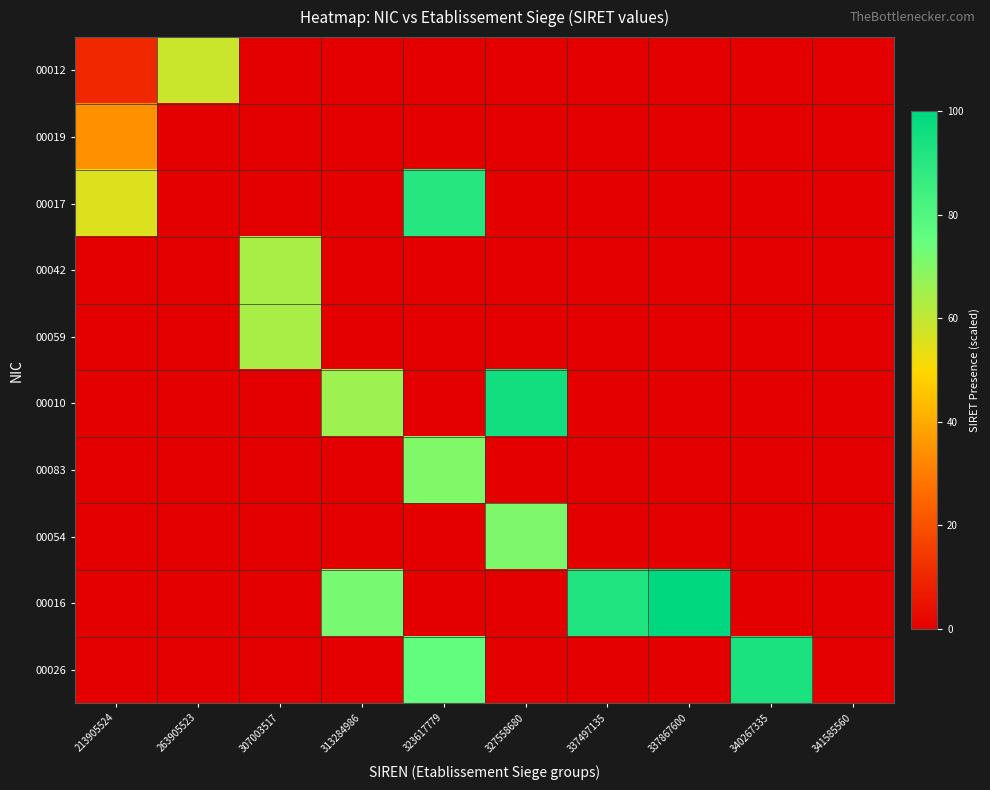

How many series are shown in this chart?

10